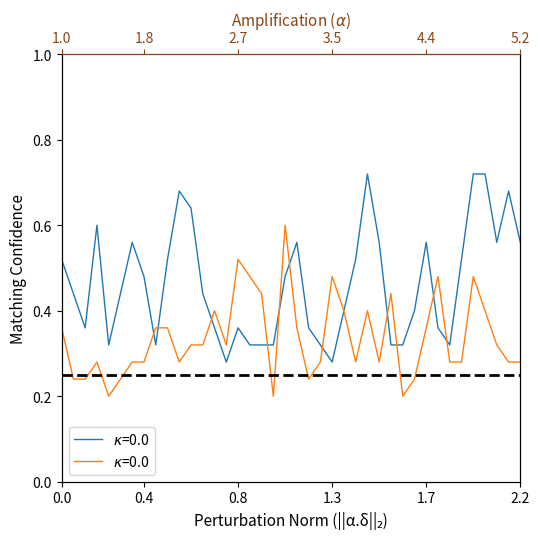

How many data points does each series have?

40